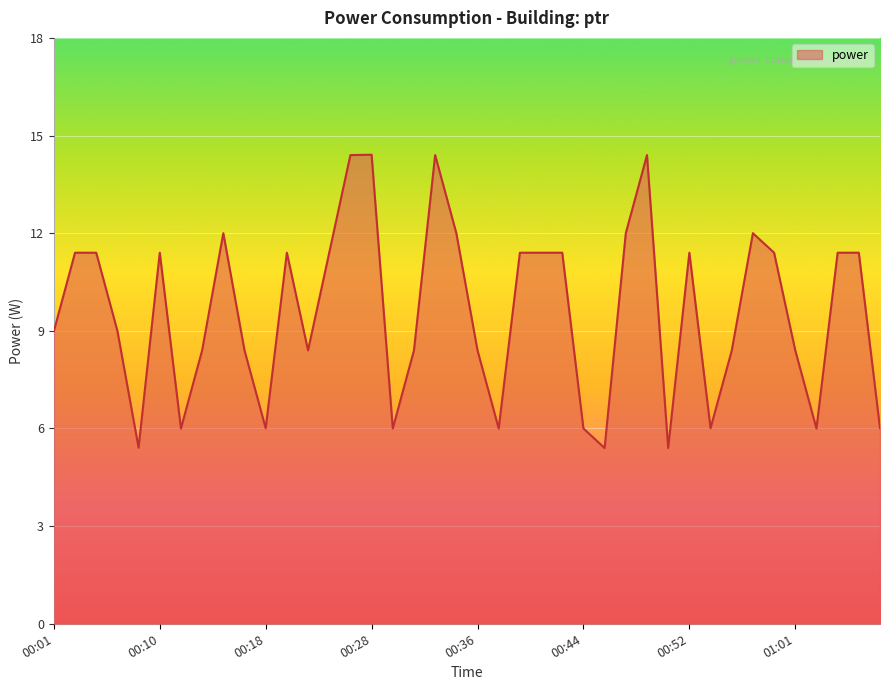

What is the maximum value shown in the chart?

14.4